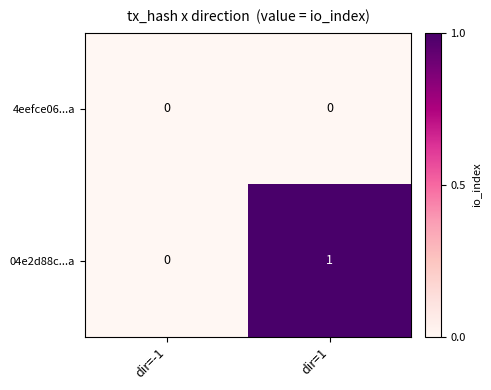

The 4eefce06...a series shows 0 at dir=1. True or false?

True